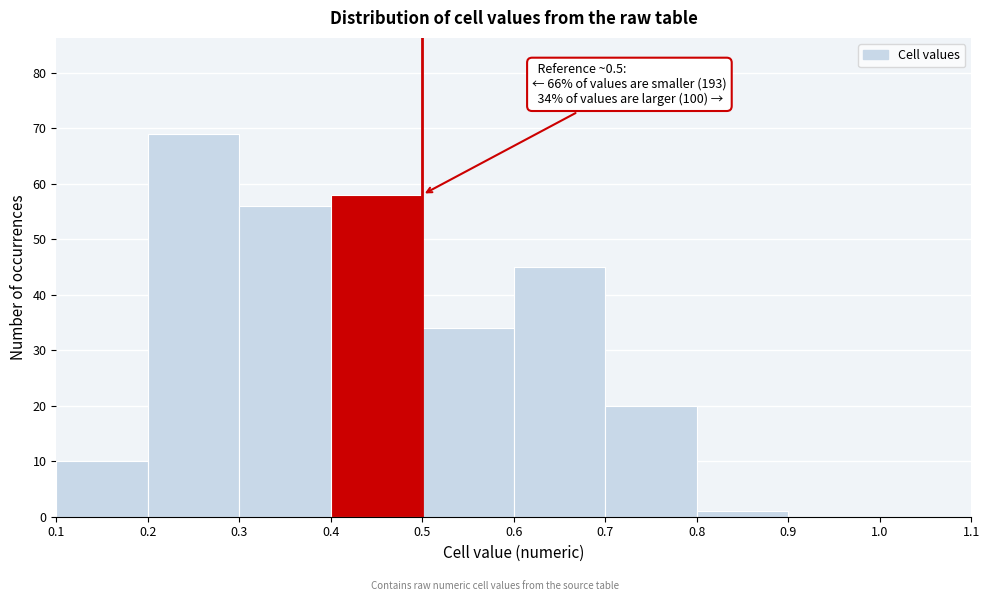

Over which range of the x-axis is the bar tallest?

0.2 to 0.3